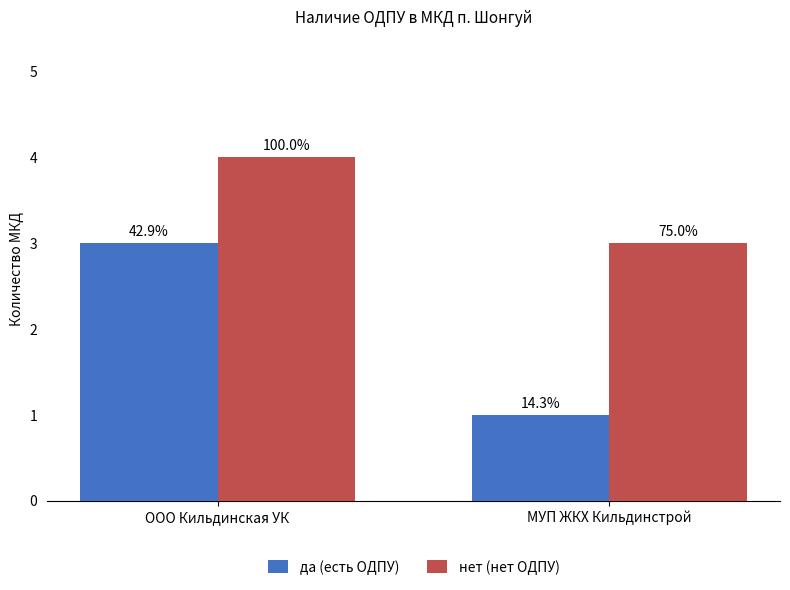

At which category is the sum across all series the highest?

ООО Кильдинская УК